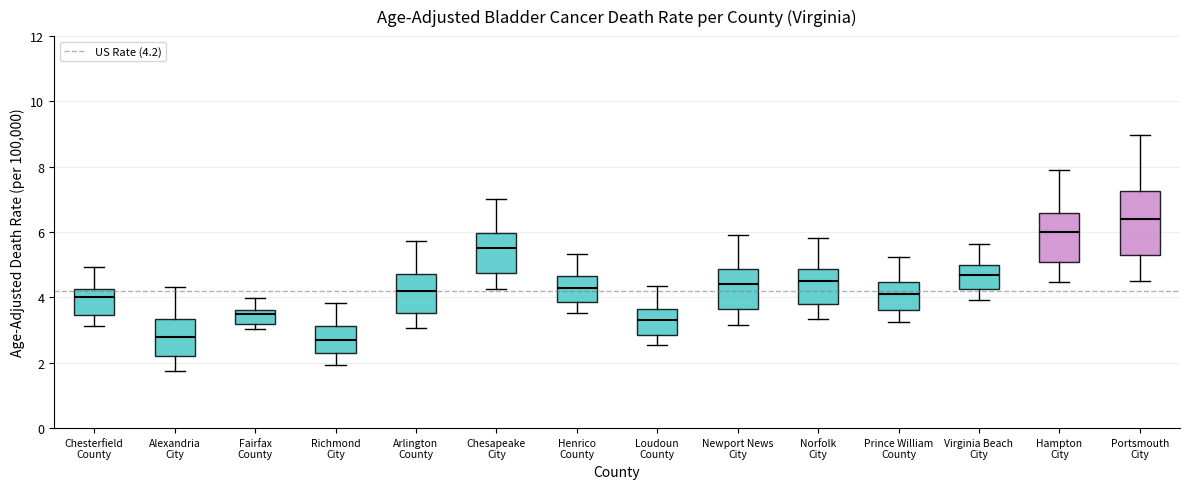

Where does the median line of the box for Prince William County sit on the y-axis? The values are not printed on the chart, so give them approximately, as read against the axis.

4.2